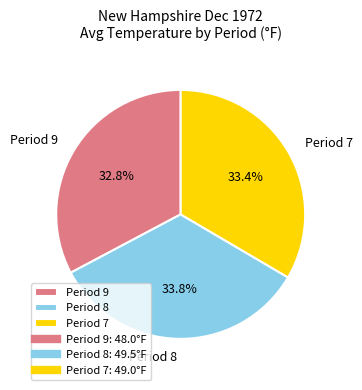

What is the total percentage of Period 7 and Period 9?

66.2%